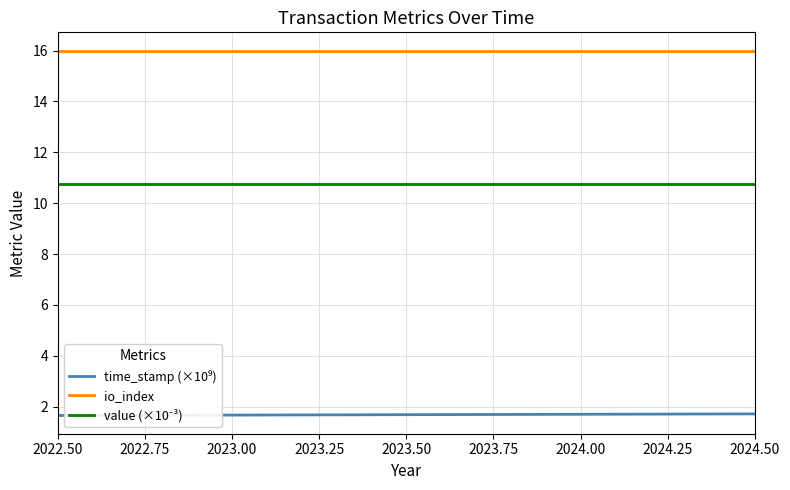

The value of io_index at 2023.75 is 16.0. True or false?

True